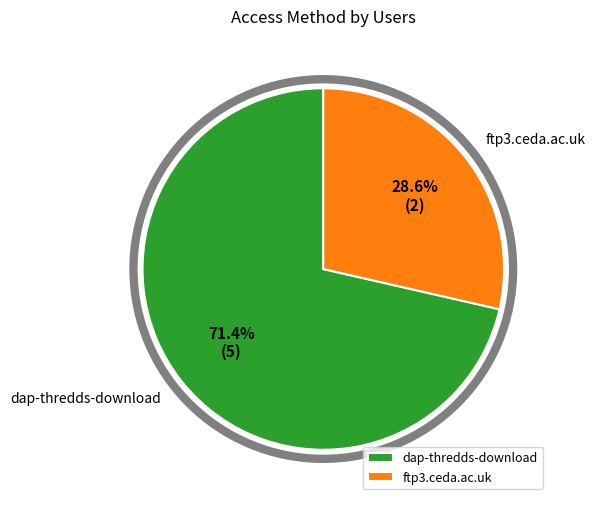

To the nearest percent, what is the average slice percentage?

50%